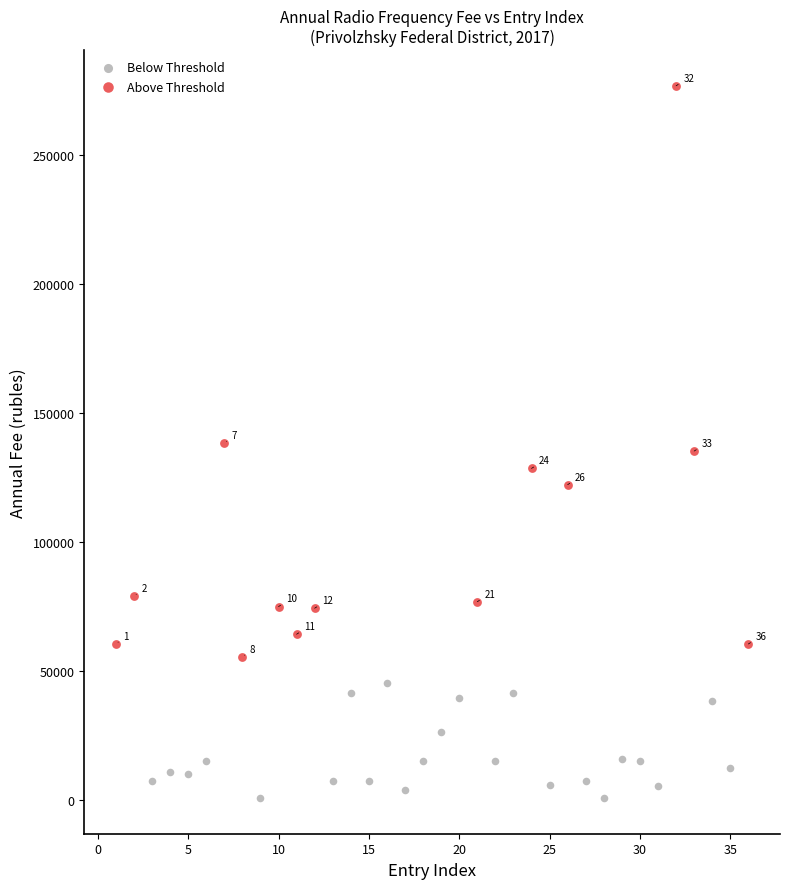

Which series has the widest spread of Y values?

Above Threshold